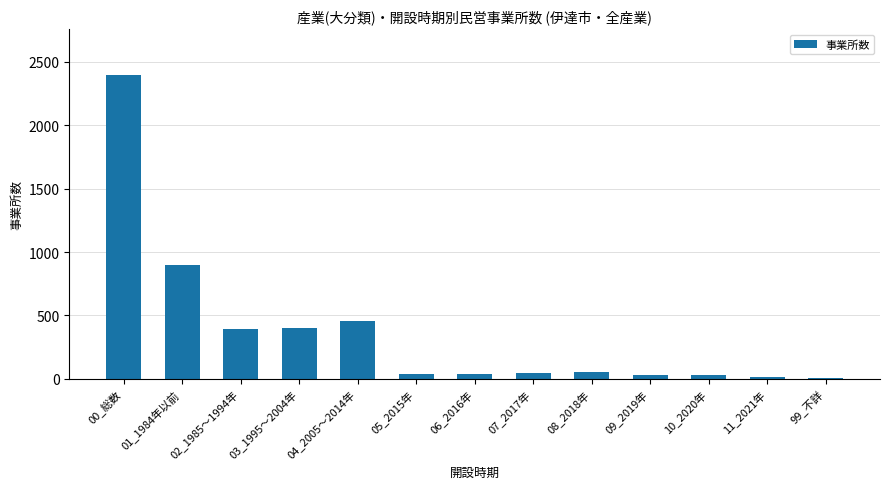

True or false: the data shows 37 at 05_2015年.

True